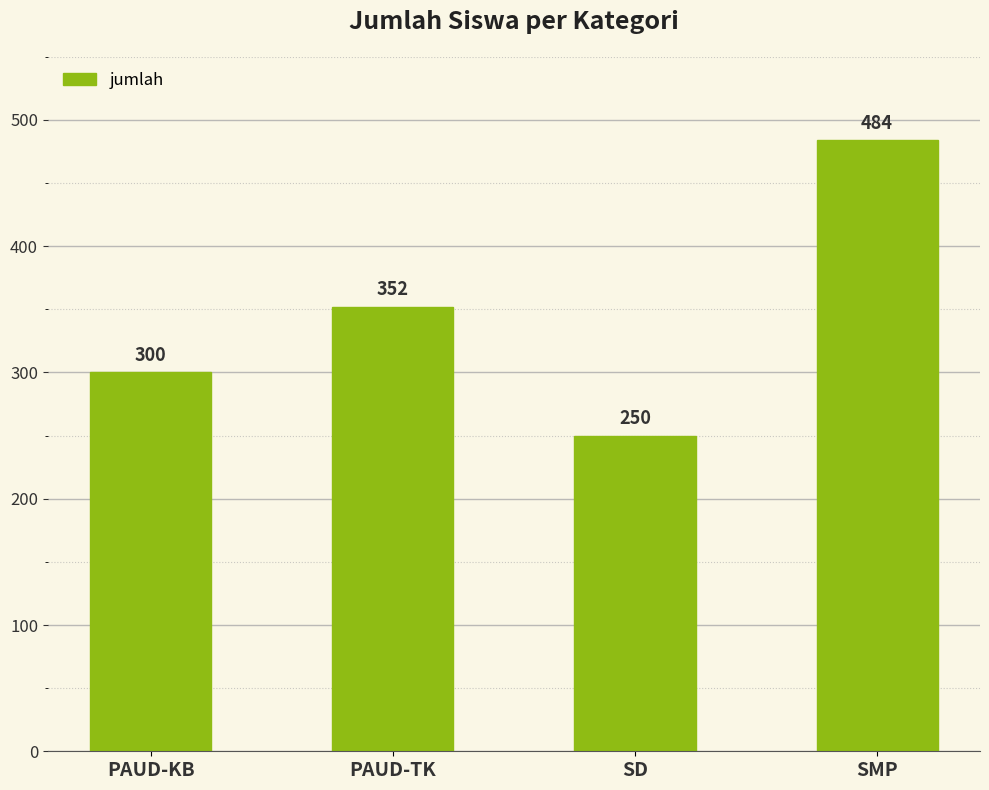

Is it true that the value at PAUD-TK is 563?

False